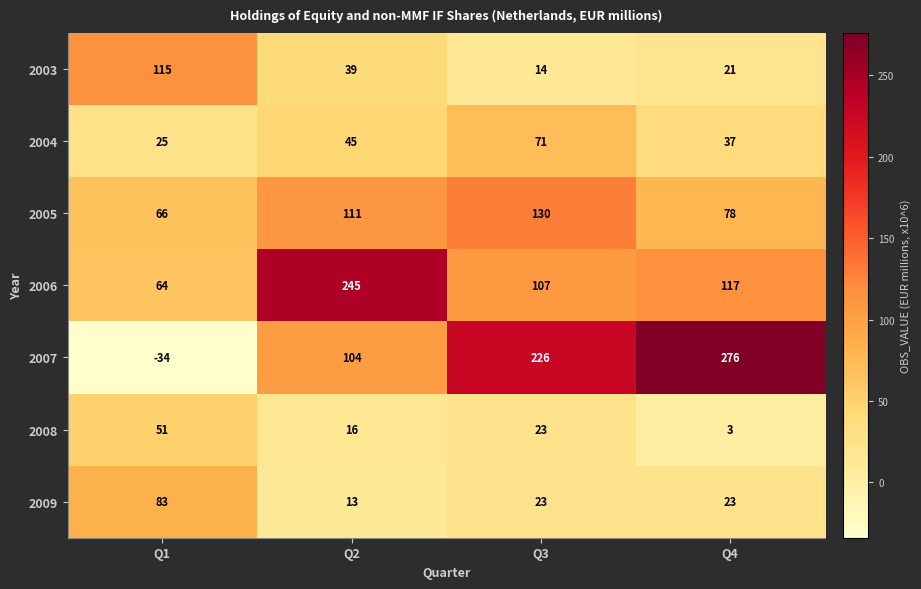

At which category does the chart reach its peak across all series?

Q4